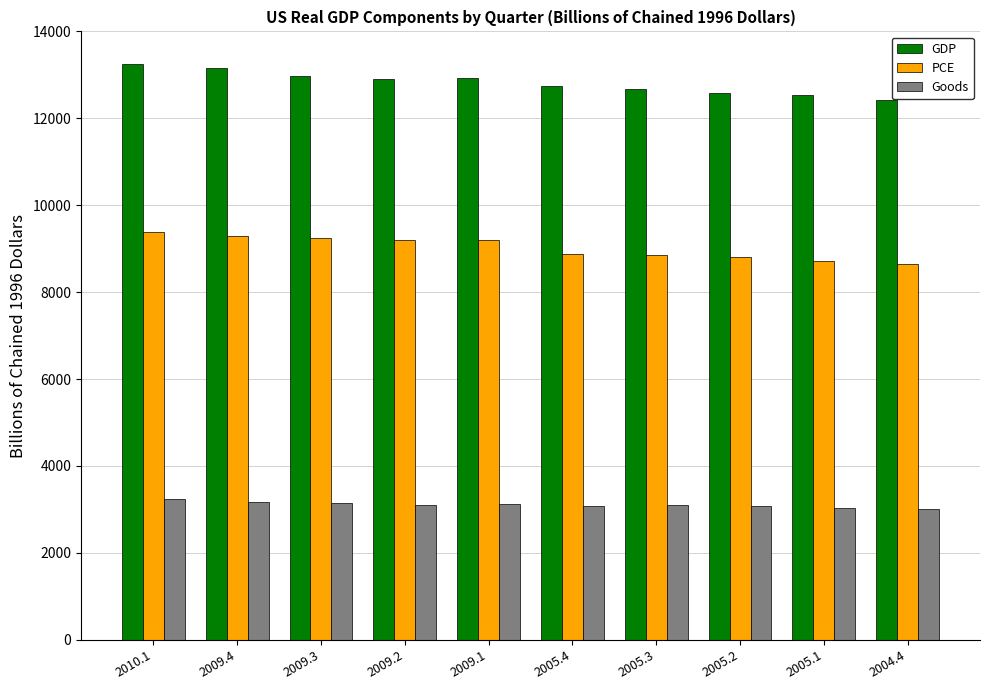

What are all the series names shown in the legend?

GDP, PCE, Goods